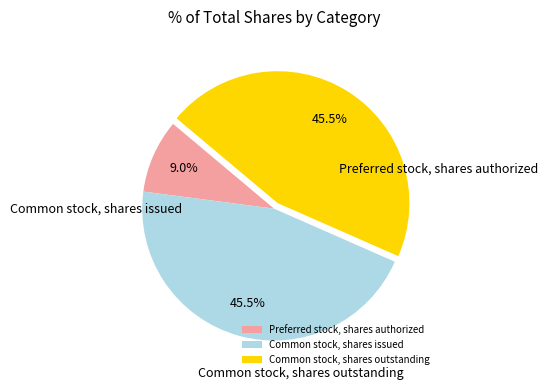

To the nearest percent, what is the combined percentage of Preferred stock, shares authorized and Common stock, shares outstanding?

55%